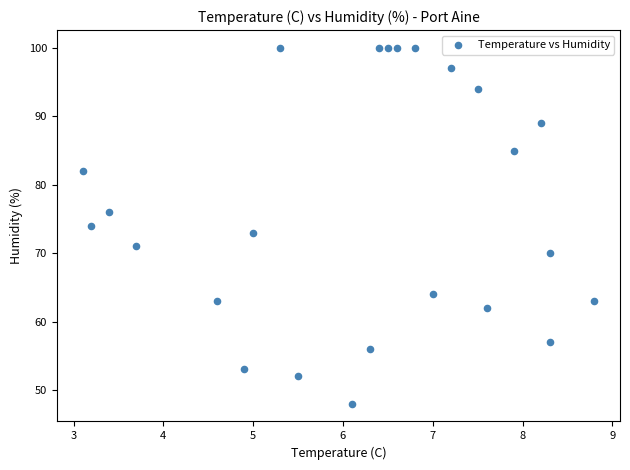

What is the range of Y values (max minus min)?

52